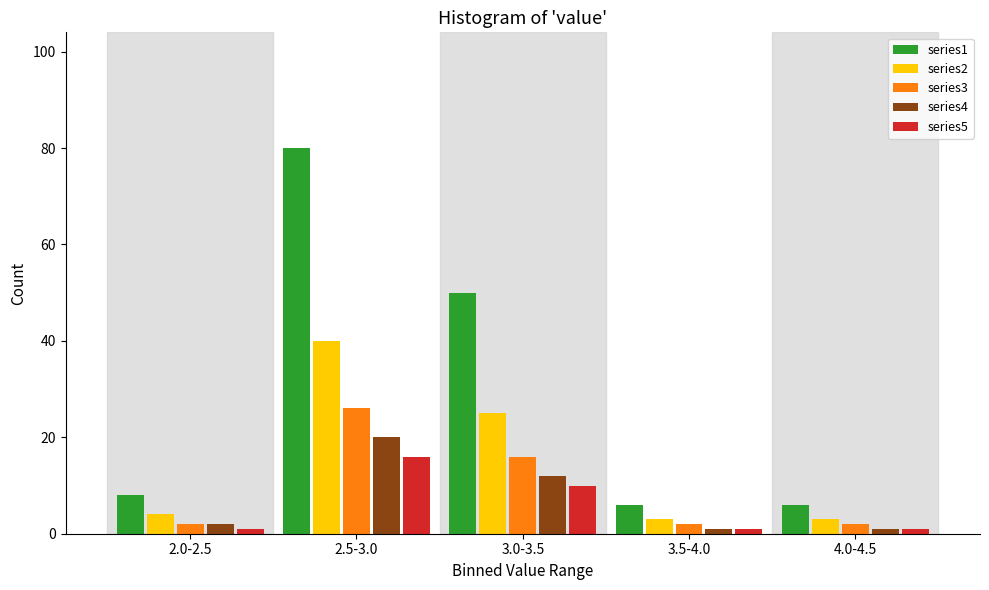

Reading left to right, extract all data points from this chart.

series1: 8	80	50	6	6
series2: 4	40	25	3	3
series3: 2	26	16	2	2
series4: 2	20	12	1	1
series5: 1	16	10	1	1